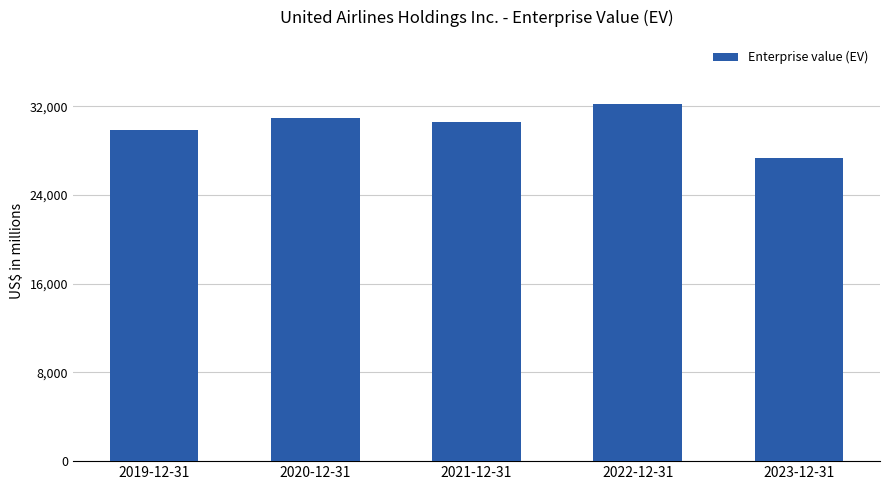

The value at 2021-12-31 is 30612. True or false?

True